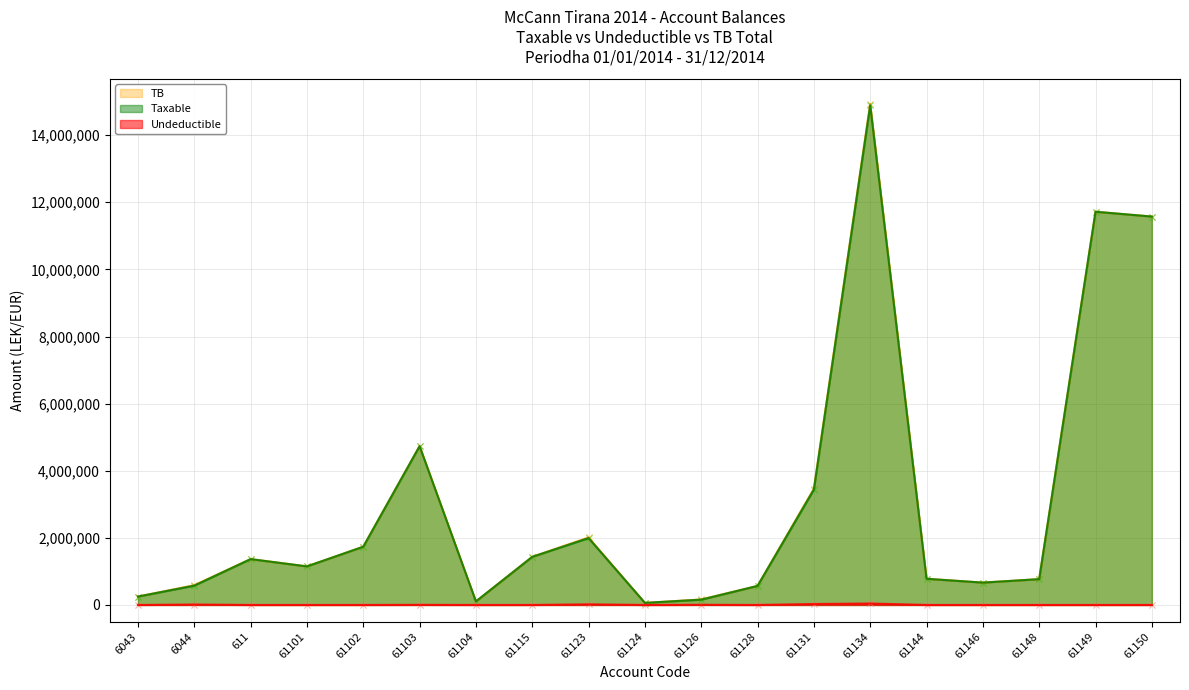

Which series reaches the maximum Y coordinate?

TB